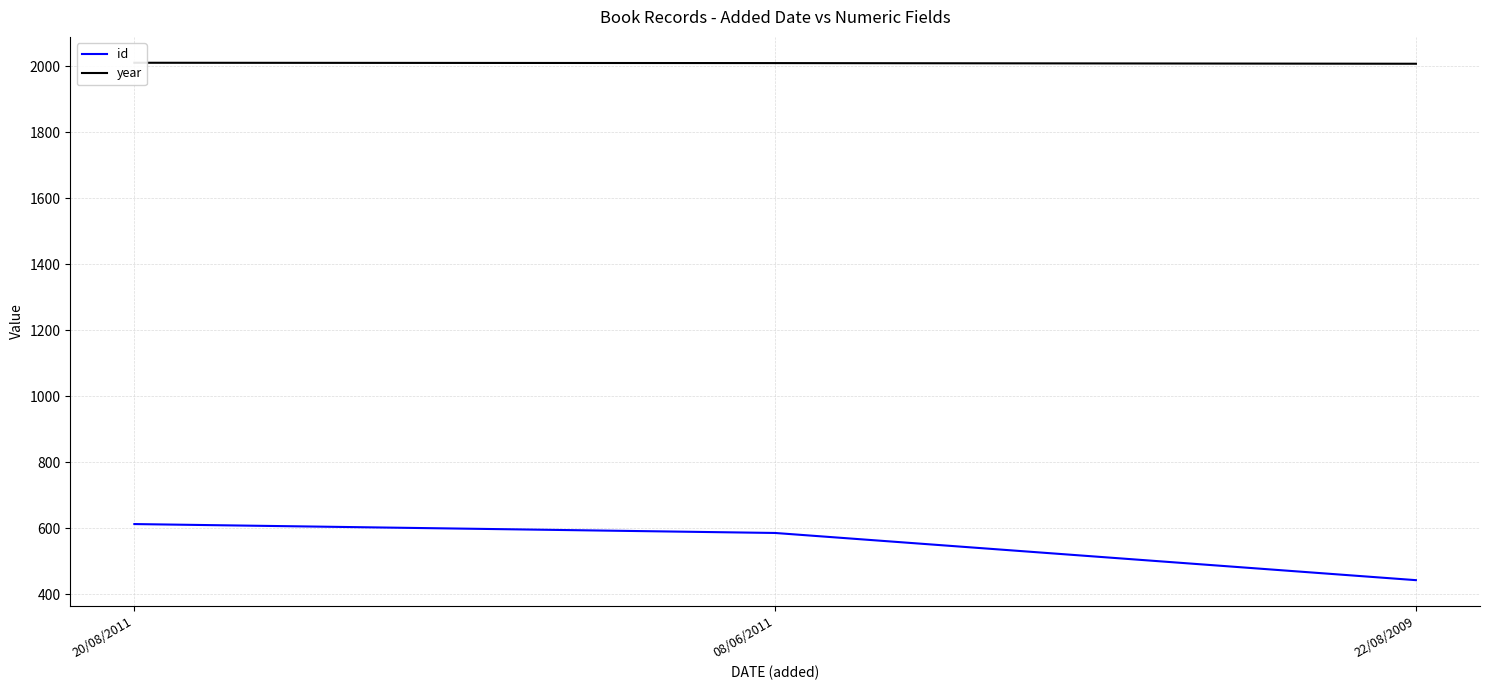

Between 20/08/2011 and 08/06/2011, which series saw the biggest shift?

id